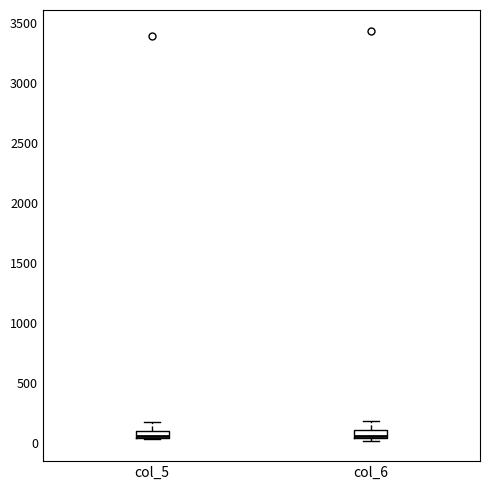

Where does the upper whisker of the box for col_5 end on the y-axis? The values are not printed on the chart, so give them approximately, as read against the axis.

150